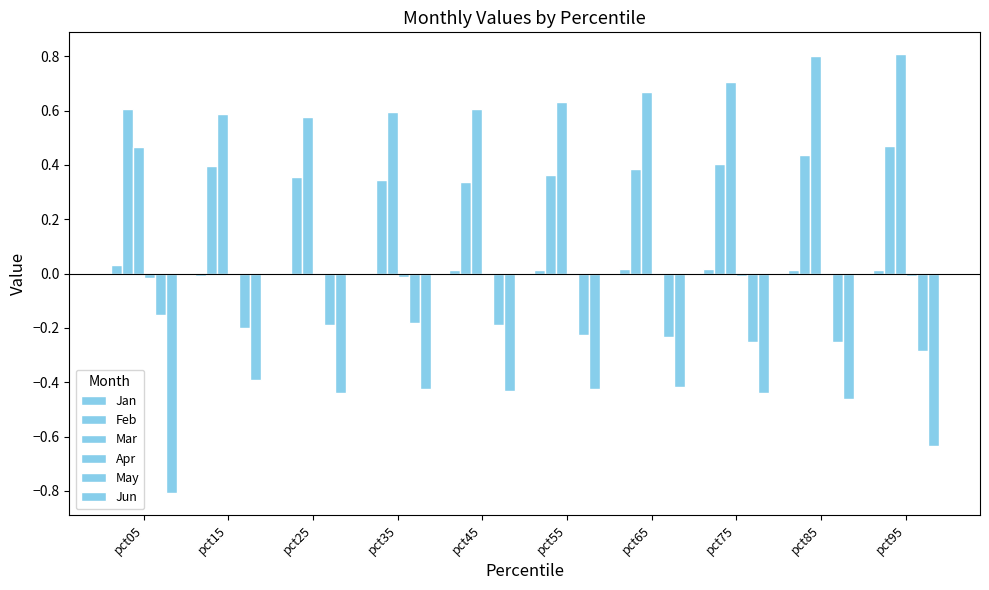

Are the bars horizontal?

No